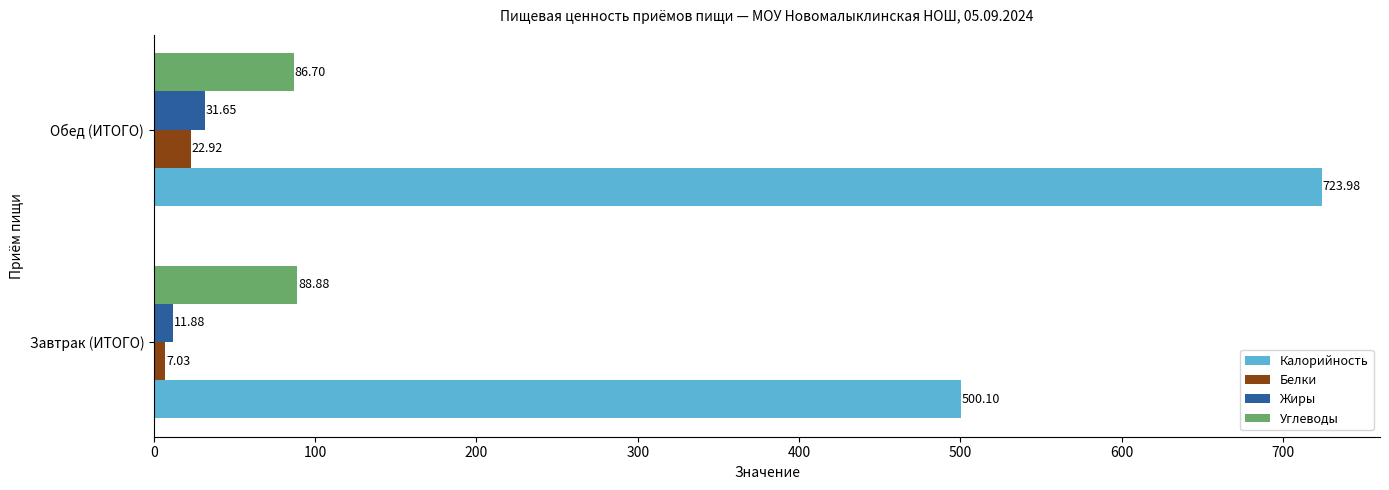

At which category does the chart reach its minimum across all series?

Завтрак (ИТОГО)